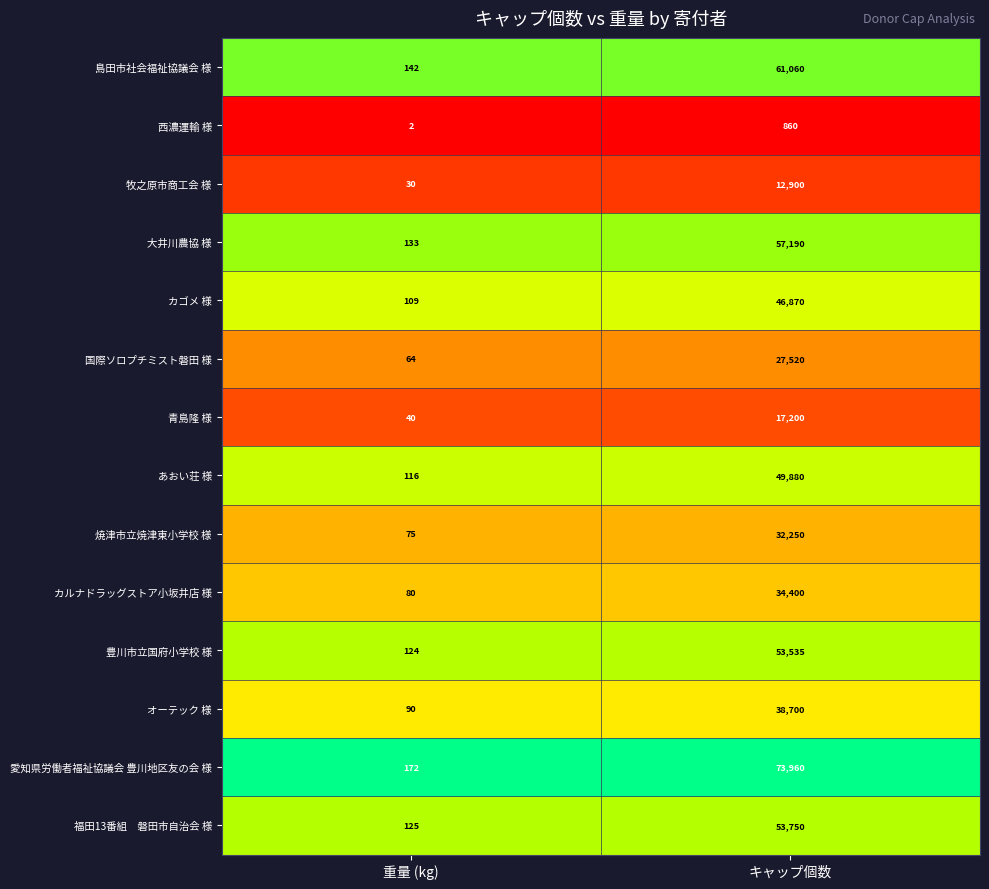

Which category has the lowest value across all series?

重量 (kg)